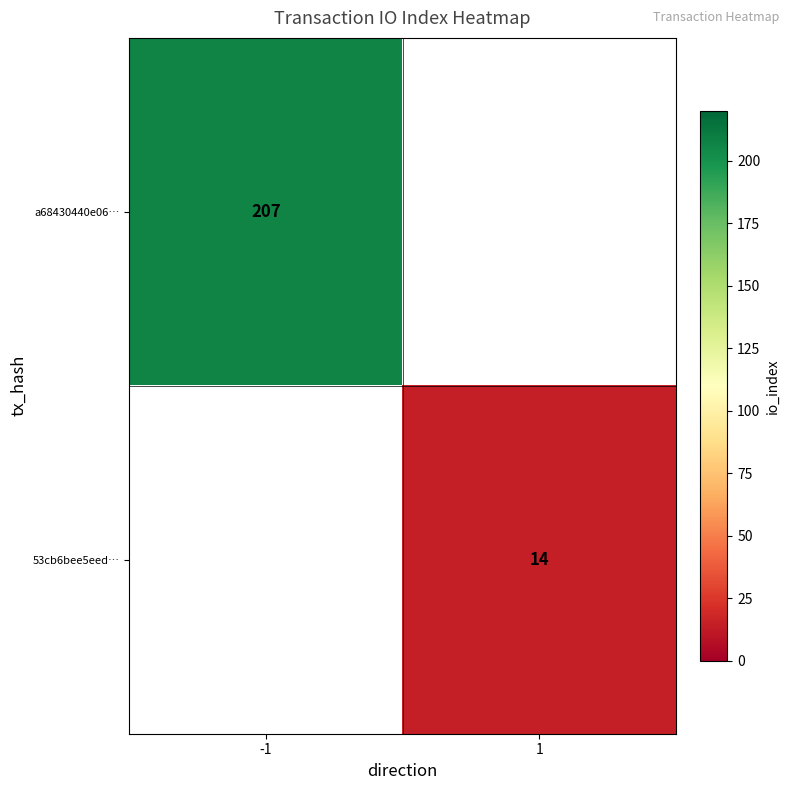

True or false: 53cb6bee5eed… has a value of 14 at 1.

True